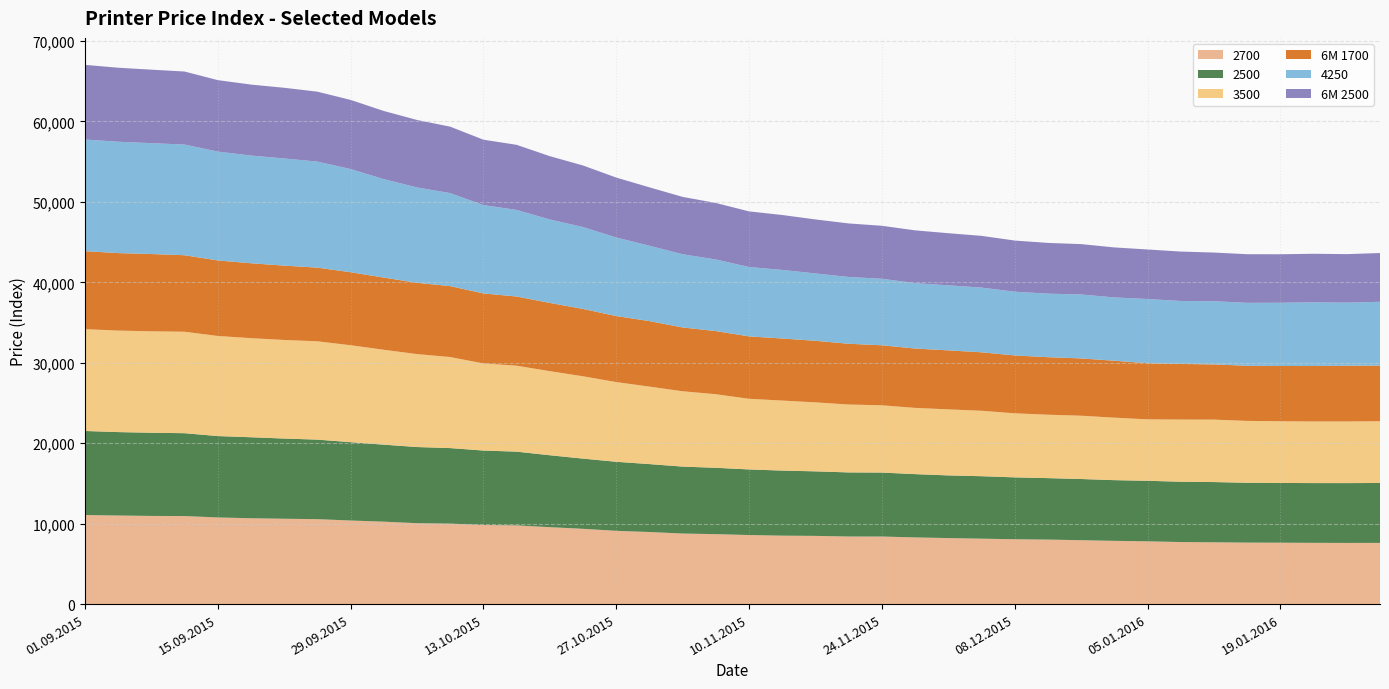

Reading right to left, extract all data points from this chart.

2700: 7608	7603	7614	7632	7643	7682	7713	7803	7862	7941	8018	8061	8133	8207	8288	8398	8400	8478	8508	8584	8695	8770	8960	9107	9358	9562	9781	9833	10005	10057	10247	10390	10557	10608	10672	10771	10943	10959	11011	11070
2500: 7449	7436	7428	7428	7438	7487	7496	7525	7545	7607	7641	7693	7765	7790	7868	7953	7968	8022	8089	8154	8248	8321	8443	8583	8726	8941	9169	9256	9388	9467	9572	9738	9888	9971	10069	10116	10302	10341	10371	10450
3500: 7674	7663	7657	7671	7692	7764	7731	7636	7769	7871	7885	7963	8134	8208	8235	8363	8442	8576	8705	8781	9147	9367	9632	9909	10235	10454	10687	10829	11318	11554	11797	12053	12223	12256	12318	12446	12613	12609	12619	12658
6M 1700: 6914	6929	6902	6865	6855	6859	6914	6974	7075	7119	7147	7193	7267	7336	7375	7458	7551	7655	7712	7759	7846	7929	8144	8206	8370	8482	8597	8698	8813	8863	8970	9074	9155	9241	9310	9384	9509	9607	9633	9695
4250: 7933	7842	7913	7862	7823	7855	7825	7986	7870	7949	7901	7923	8045	8086	8132	8269	8301	8371	8527	8622	8902	9100	9363	9765	10180	10371	10762	10988	11565	11853	12240	12827	13183	13321	13389	13535	13759	13781	13842	13879
6M 2500: 6062	6031	6034	6030	6042	6053	6143	6158	6215	6262	6307	6359	6431	6478	6561	6587	6656	6714	6827	6918	7025	7131	7265	7451	7654	7872	8097	8125	8260	8388	8473	8595	8693	8786	8823	8884	9078	9138	9201	9281